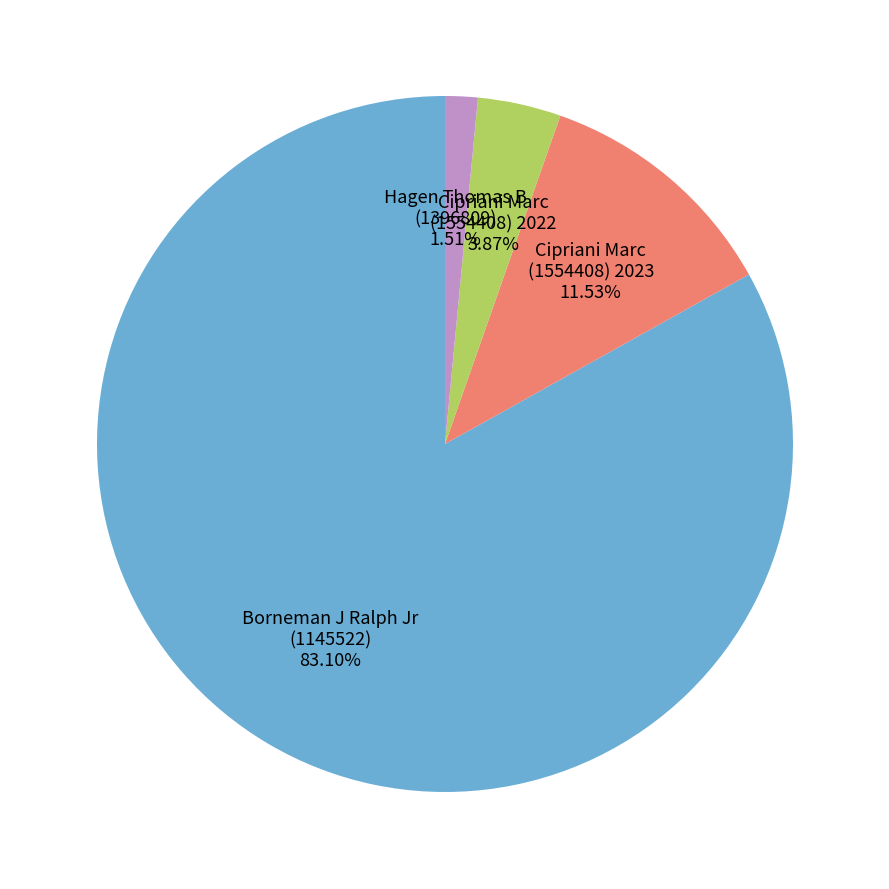

Does any single category account for the majority?

Yes